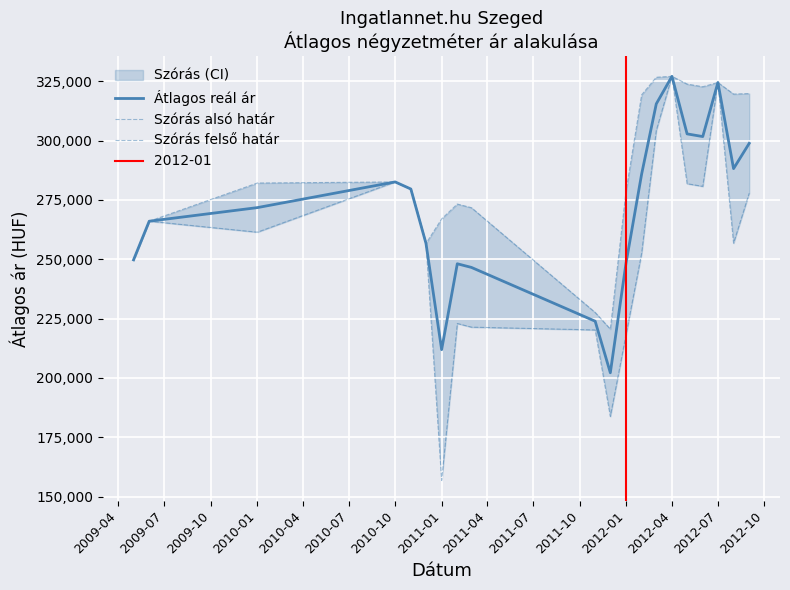

What is the lowest value of the Átlagos reál ár series?

202182